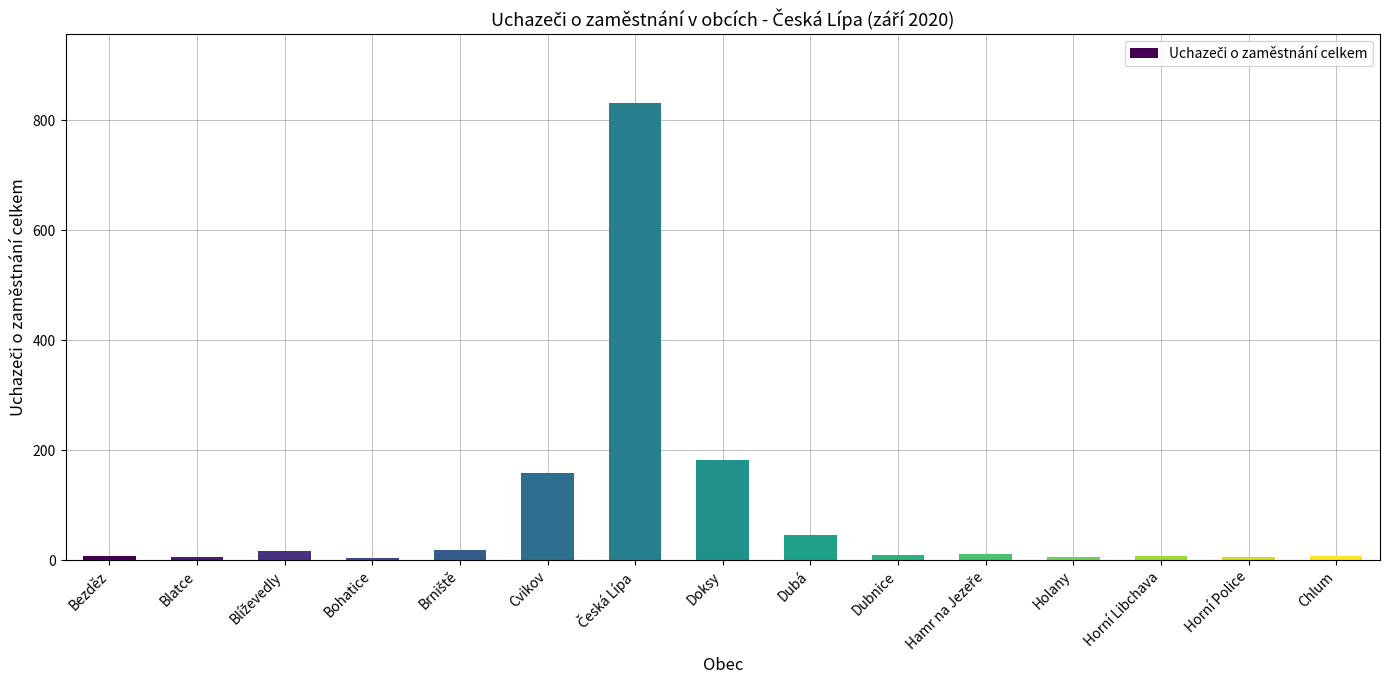

True or false: the data shows 4 at Bohatice.

True